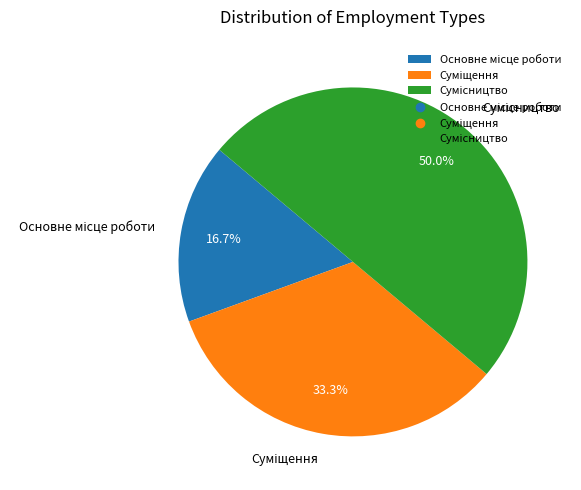

Which category has the biggest portion of the pie?

Сумісництво